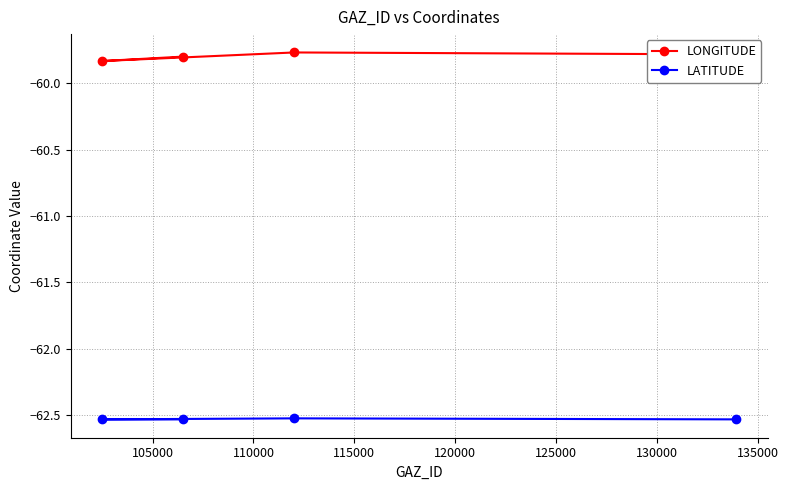

Which series has the largest total across all categories?

LONGITUDE